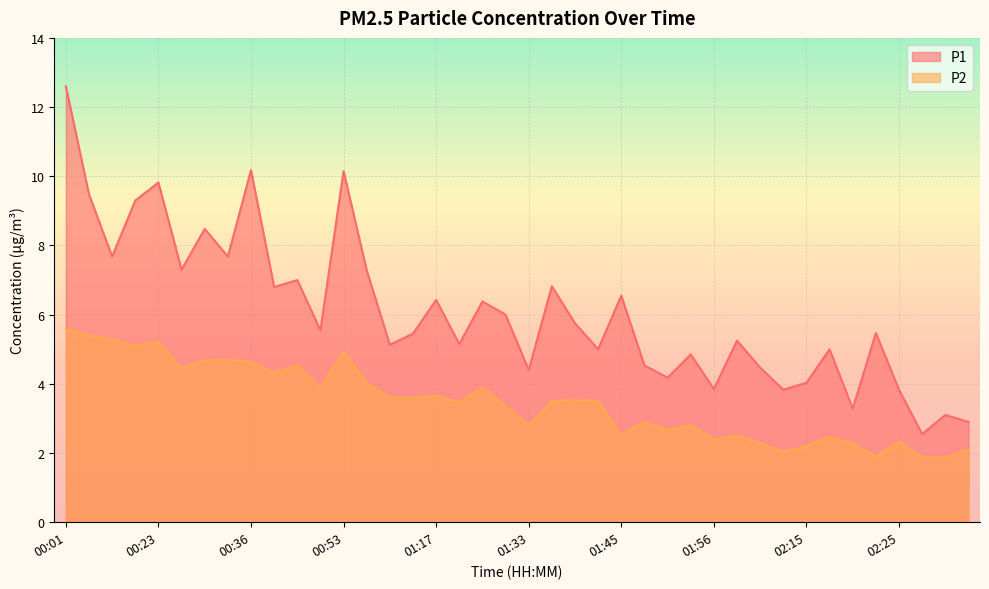

Reading left to right, what are all the values shown in this chart?

P1: 00:01=12.6	00:12=9.5	00:15=7.7	00:20=9.3	00:23=9.8	00:28=7.3	00:31=8.5	00:33=7.7	00:36=10.2	00:38=6.8	00:44=7.0	00:47=5.5	00:53=10.2	00:58=7.3	01:01=5.1	01:03=5.5	01:17=6.4	01:22=5.2	01:28=6.4	01:30=6.0	01:33=4.4	01:35=6.8	01:38=5.8	01:40=5.0	01:45=6.5	01:48=4.5	01:50=4.2	01:53=4.8	01:56=3.9	01:58=5.2	02:09=4.5	02:12=3.8	02:15=4.0	02:18=5.0	02:20=3.3	02:23=5.5	02:25=3.8	02:28=2.5	02:30=3.1	02:33=2.9
P2: 00:01=5.6	00:12=5.4	00:15=5.3	00:20=5.1	00:23=5.2	00:28=4.5	00:31=4.7	00:33=4.7	00:36=4.6	00:38=4.3	00:44=4.5	00:47=3.9	00:53=4.9	00:58=4.0	01:01=3.6	01:03=3.6	01:17=3.6	01:22=3.5	01:28=3.9	01:30=3.4	01:33=2.8	01:35=3.5	01:38=3.5	01:40=3.5	01:45=2.5	01:48=2.9	01:50=2.7	01:53=2.8	01:56=2.4	01:58=2.5	02:09=2.3	02:12=2.0	02:15=2.2	02:18=2.5	02:20=2.3	02:23=1.9	02:25=2.3	02:28=1.9	02:30=1.9	02:33=2.1